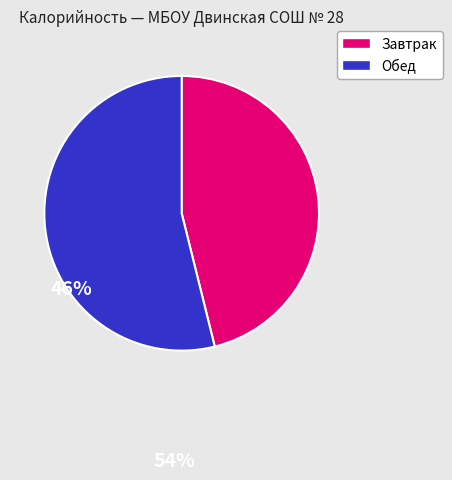

Does any single category account for the majority?

Yes